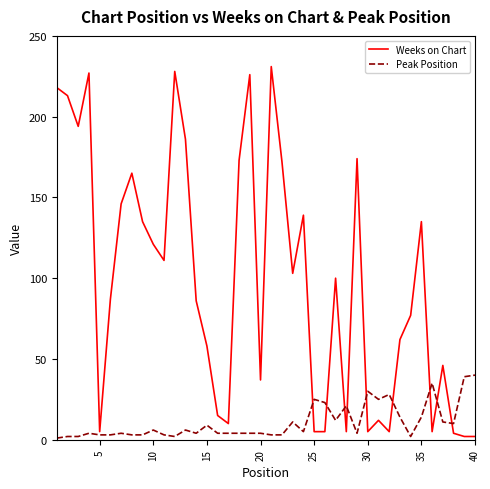

Rank the series by their average value, from highest to lowest.

Weeks on Chart, Peak Position